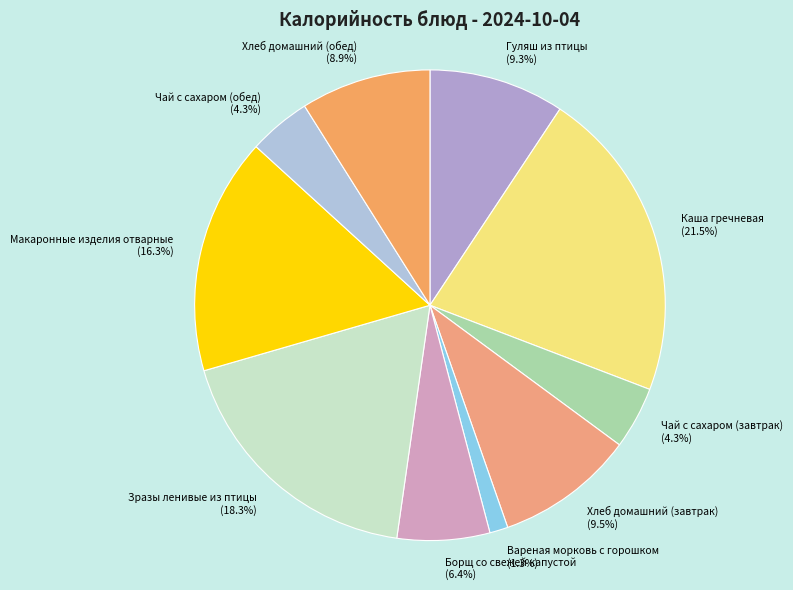

Between Макаронные изделия отварные and Хлеб домашний (обед), which is larger?

Макаронные изделия отварные